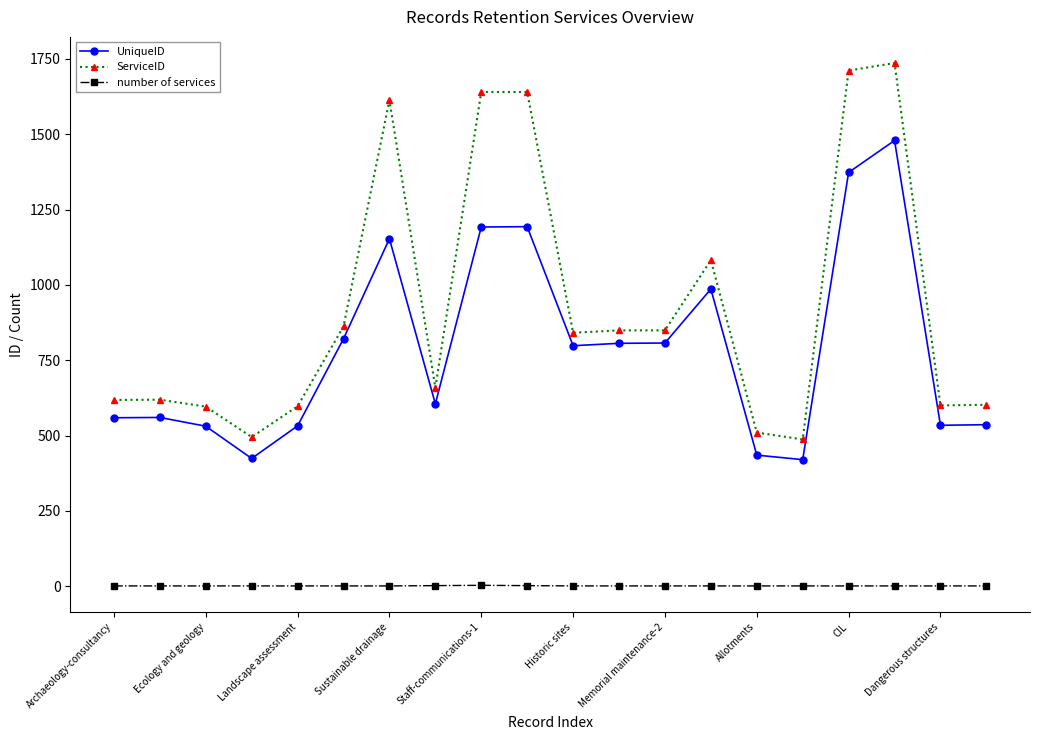

What is the difference between the maximum and minimum values in the ServiceID series?

1249